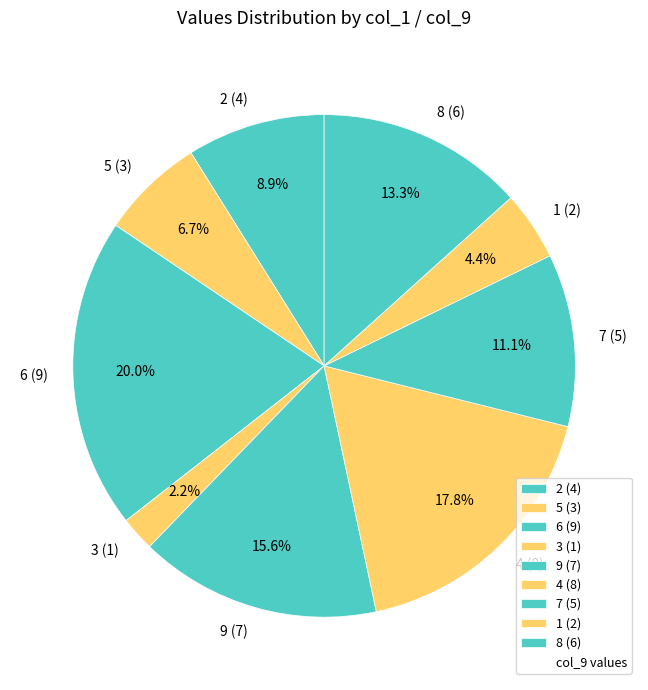

Does 1 (2) represent more than half of the total?

No